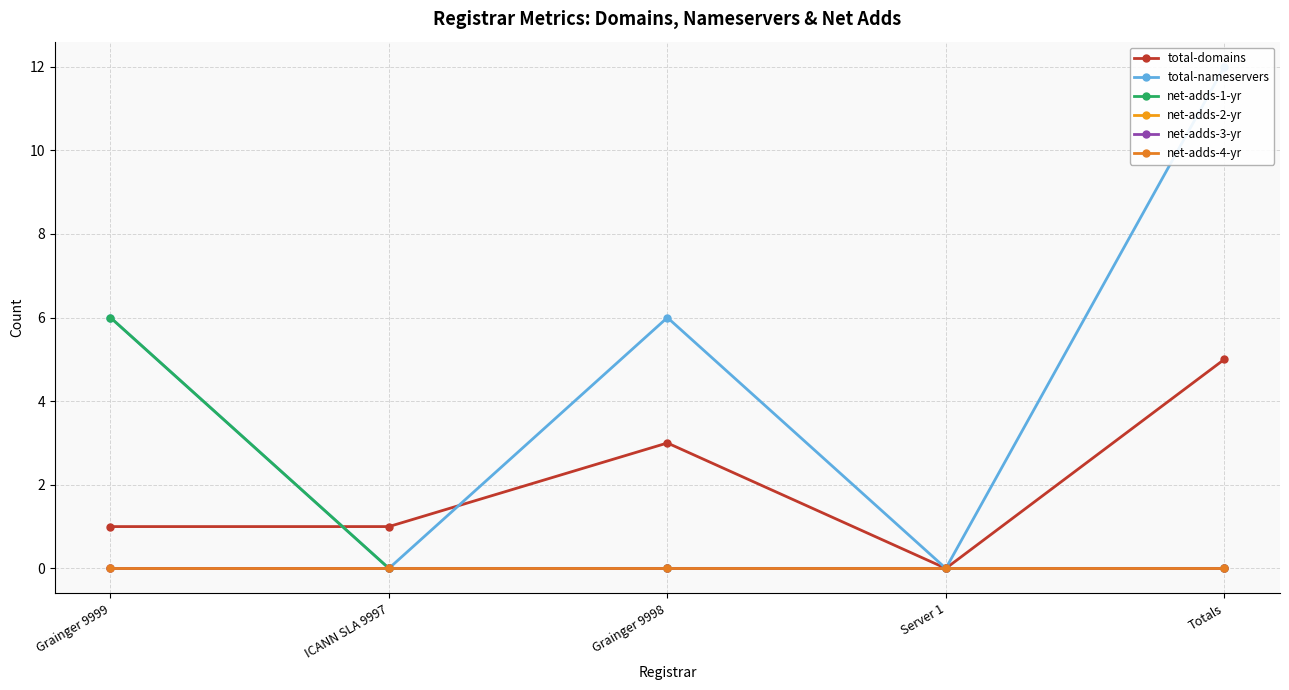

What are all the series names shown in the legend?

total-domains, total-nameservers, net-adds-1-yr, net-adds-2-yr, net-adds-3-yr, net-adds-4-yr